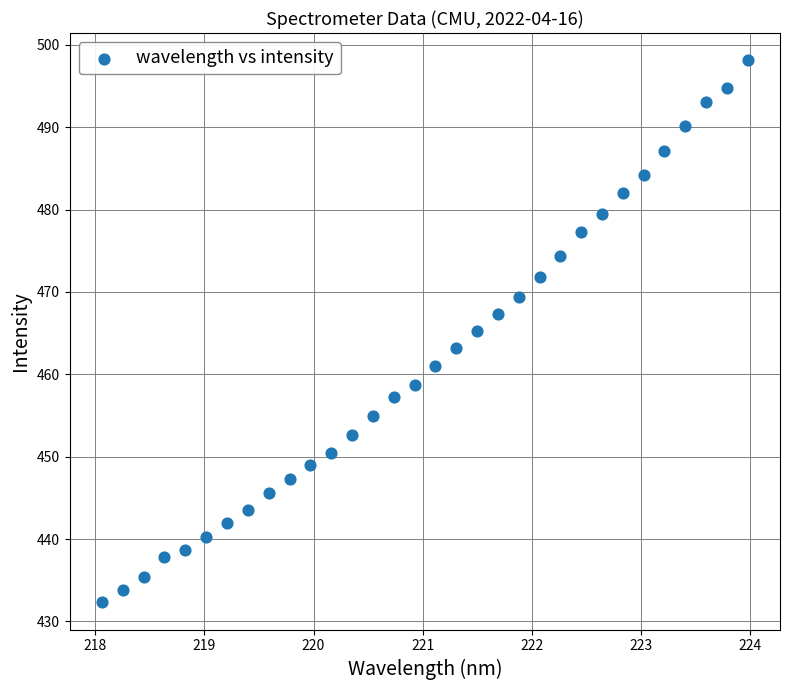

What is the range of X values (max minus min)?

5.9